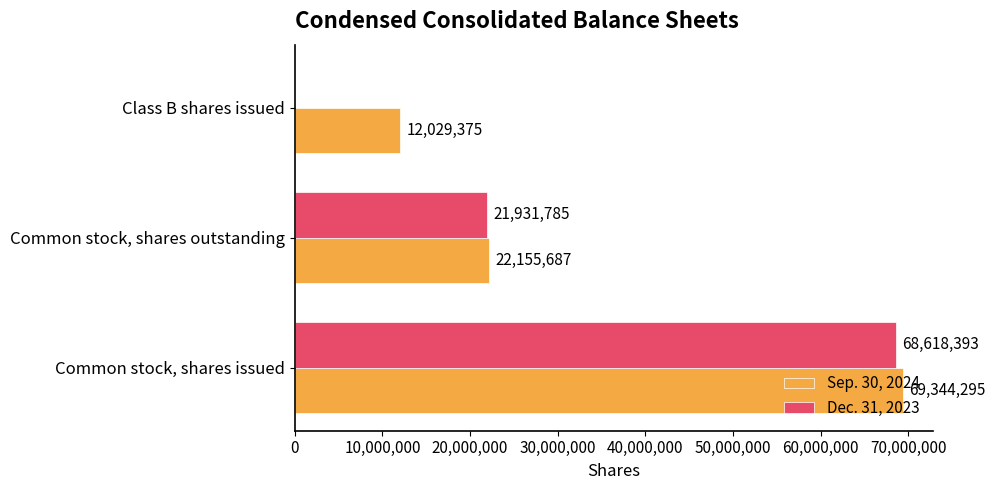

What value does the Sep. 30, 2024 series have at Common stock, shares outstanding, to the nearest 10?

22155690